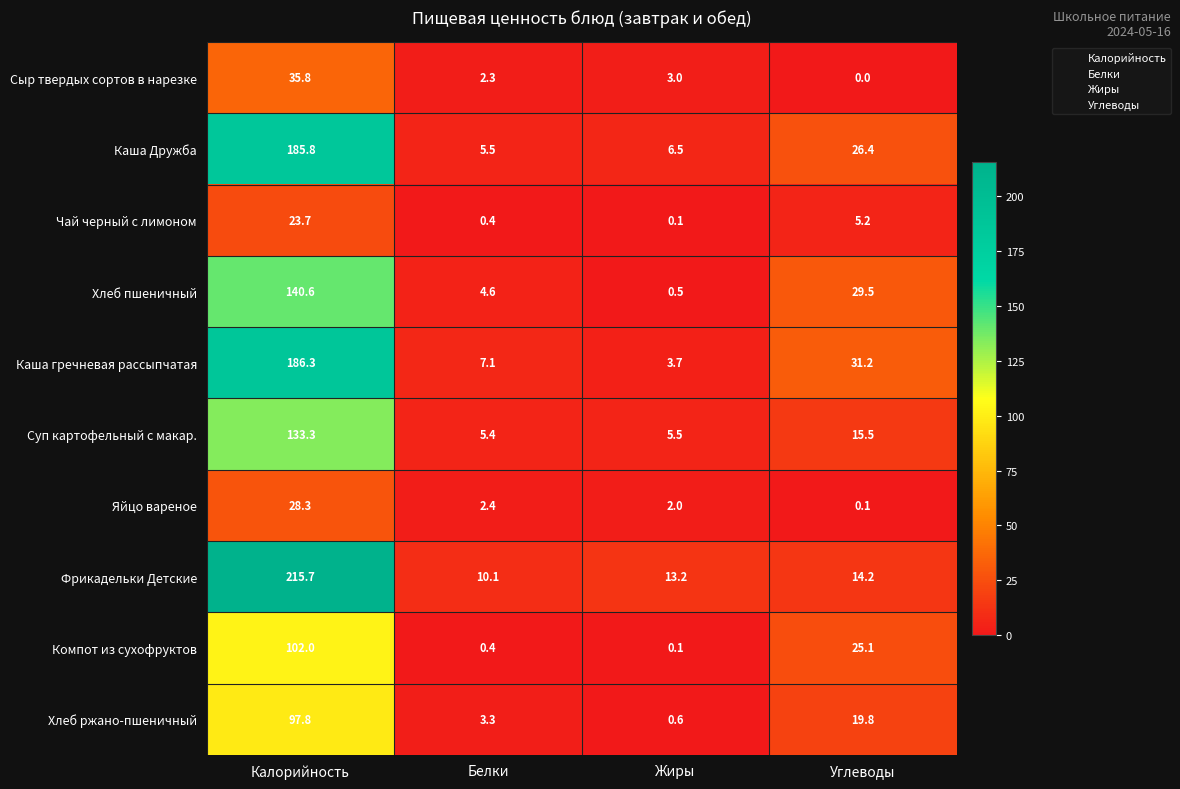

Which series changed the most between Калорийность and Углеводы?

Фрикадельки Детские